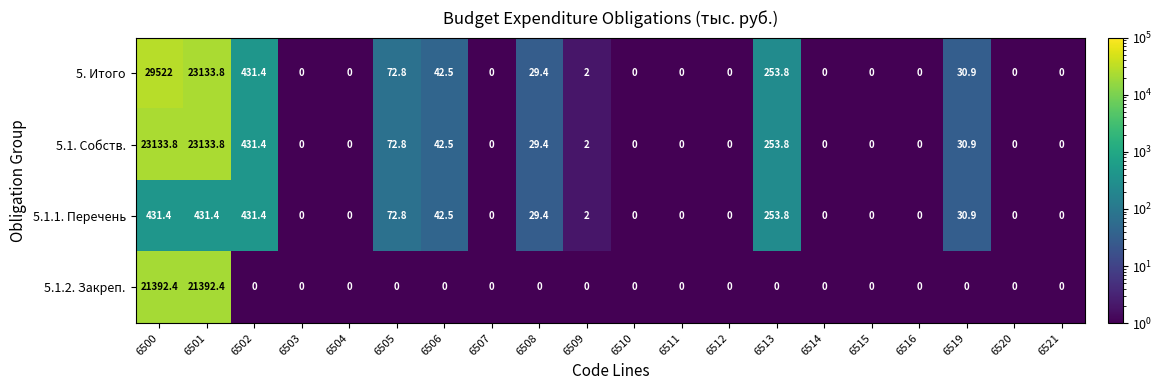

List the series in order of their peak value, highest first.

5. Итого, 5.1. Собств., 5.1.2. Закреп., 5.1.1. Перечень